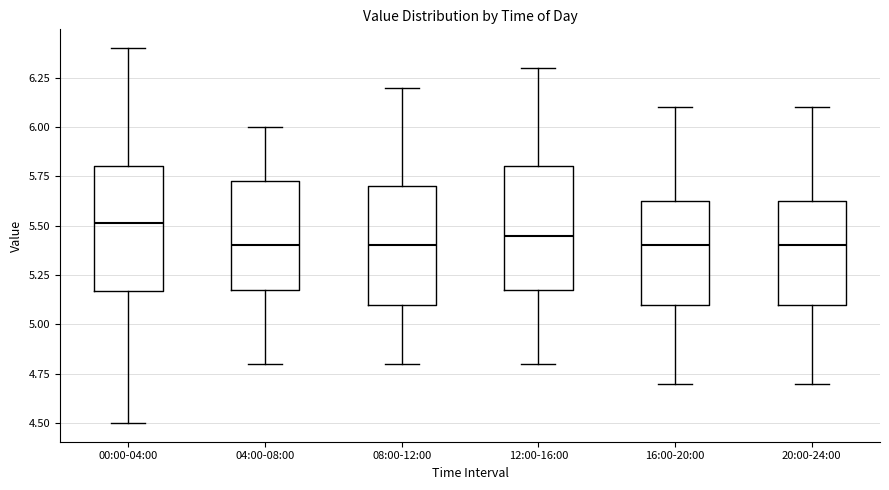

Reading left to right, read every box against the y-axis: the position of its median line, the range the box covers, and the ends of its whiskers. The values are not printed on the chart, so give them approximately, as read against the axis.

00:00-04:00: median 5.50, box 5.15 to 5.80, whiskers 4.50 to 6.40
04:00-08:00: median 5.40, box 5.20 to 5.75, whiskers 4.80 to 6.00
08:00-12:00: median 5.40, box 5.10 to 5.70, whiskers 4.80 to 6.20
12:00-16:00: median 5.45, box 5.20 to 5.80, whiskers 4.80 to 6.30
16:00-20:00: median 5.40, box 5.10 to 5.65, whiskers 4.70 to 6.10
20:00-24:00: median 5.40, box 5.10 to 5.65, whiskers 4.70 to 6.10